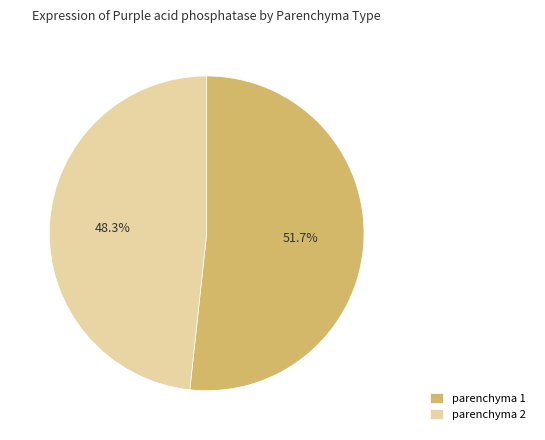

What percentage do parenchyma 2 and parenchyma 1 together represent?

100.0%